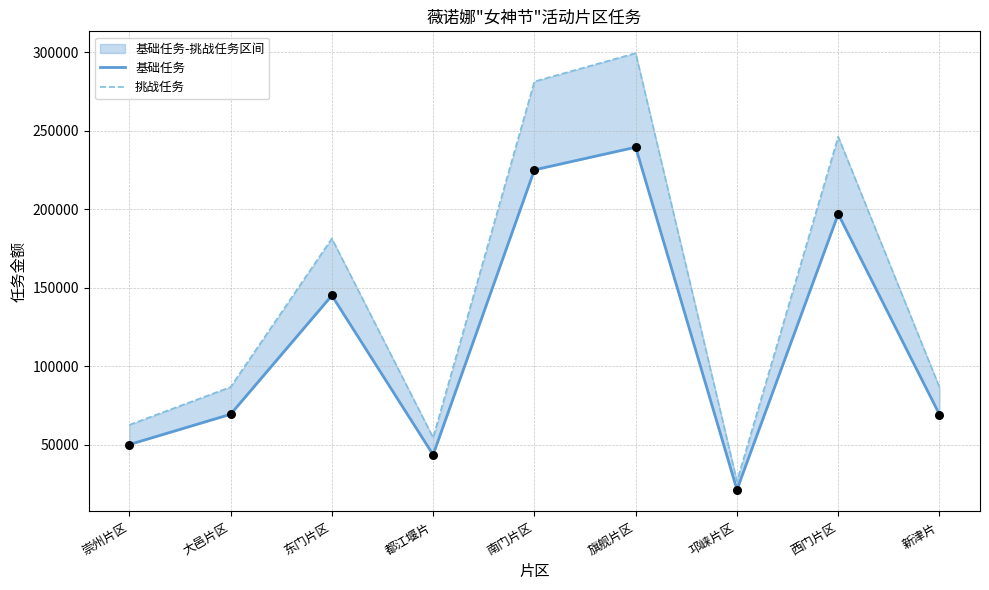

Which series reaches the maximum Y coordinate?

挑战任务